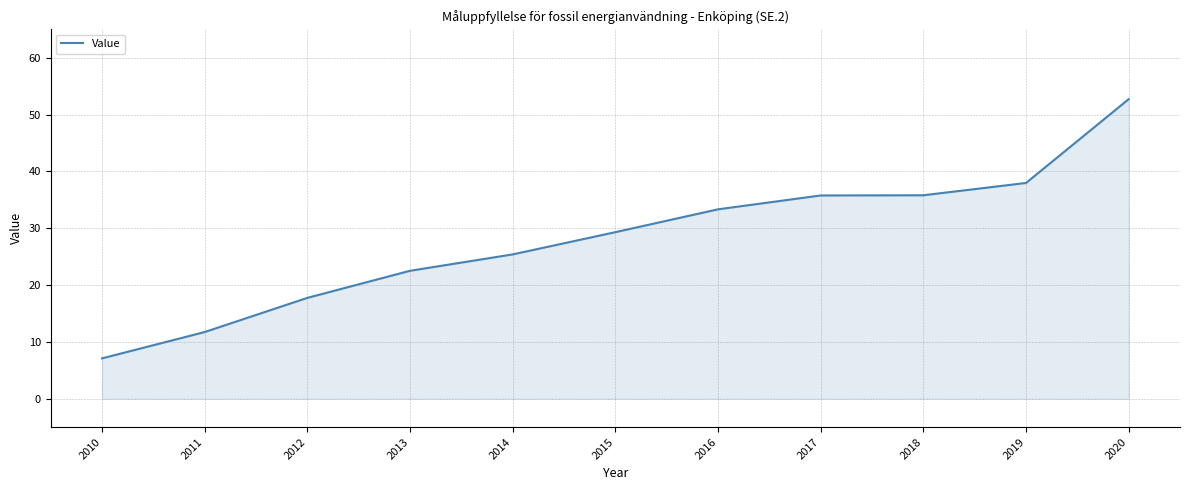

What is the difference between the maximum and minimum values?

45.6